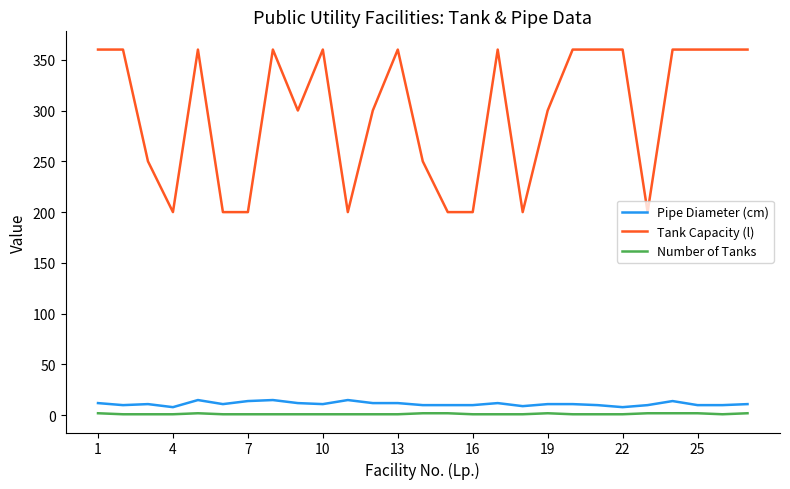

What is the average value of the Tank Capacity (l) series?

298